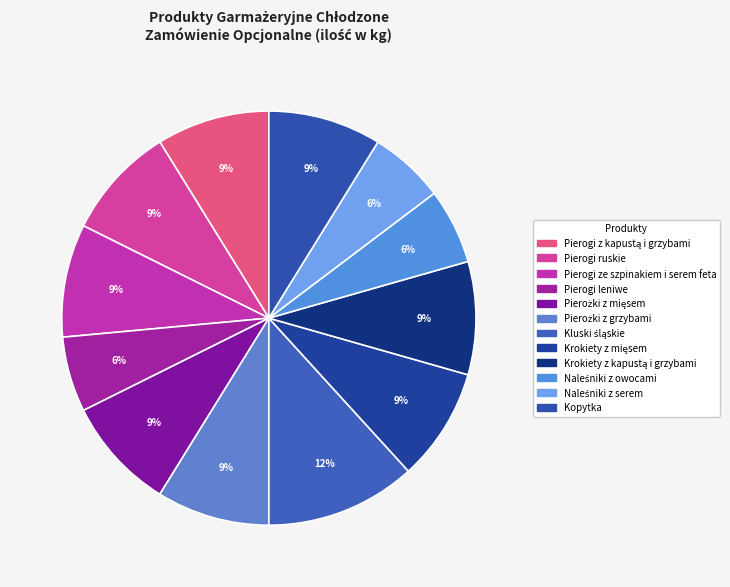

To the nearest percent, what is the difference between the Krokiety z mięsem and Pierogi leniwe slice percentages?

3%